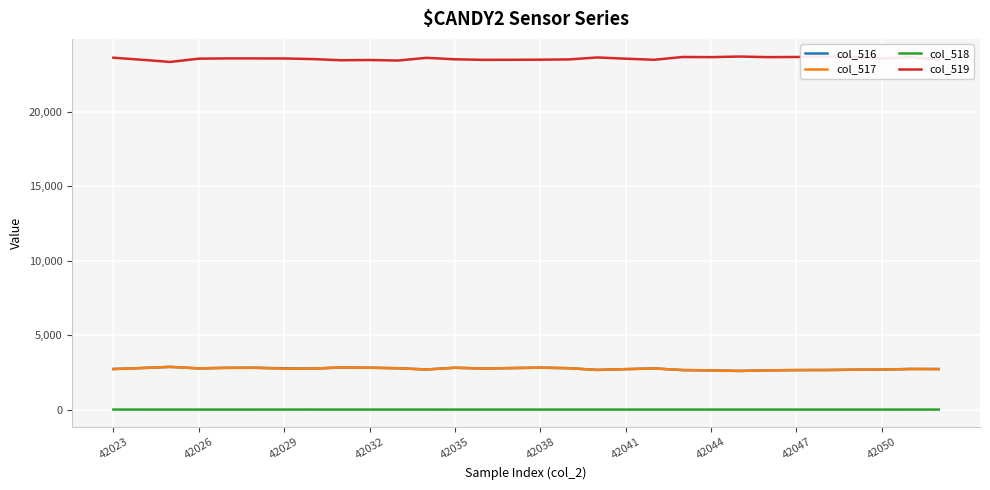

Which series has the largest total across all categories?

col_519